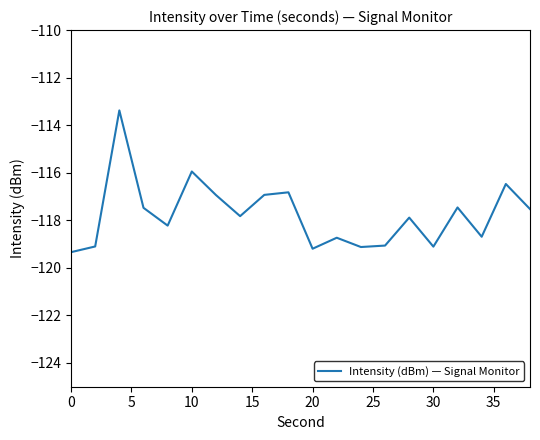

How many lines are shown in the chart?

1